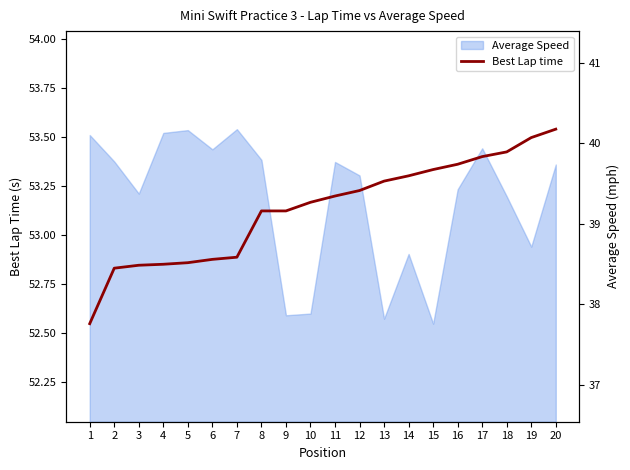

What is the difference between the maximum and minimum values?

1.0